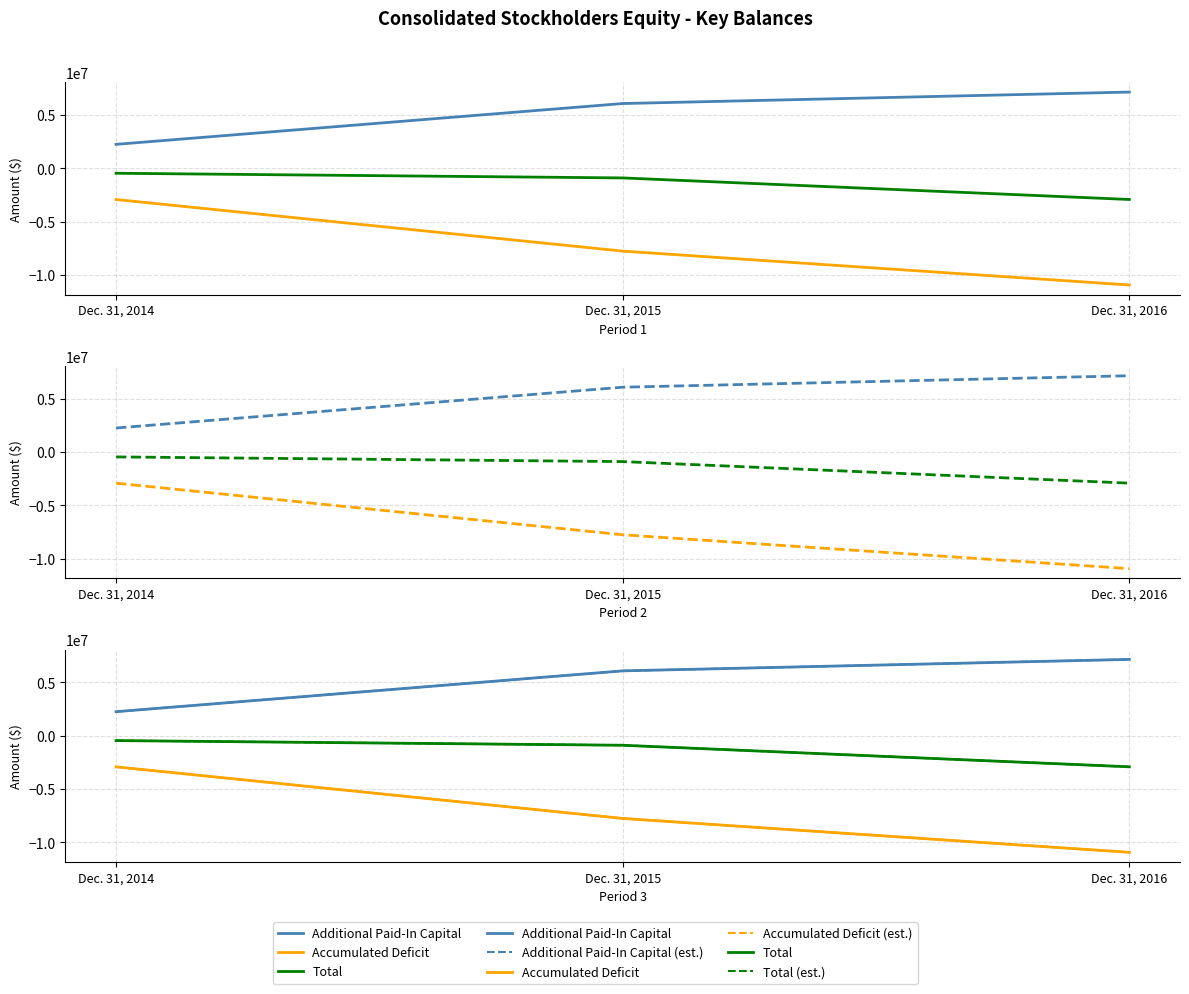

What is the lowest value of the Accumulated Deficit series?

-10936573